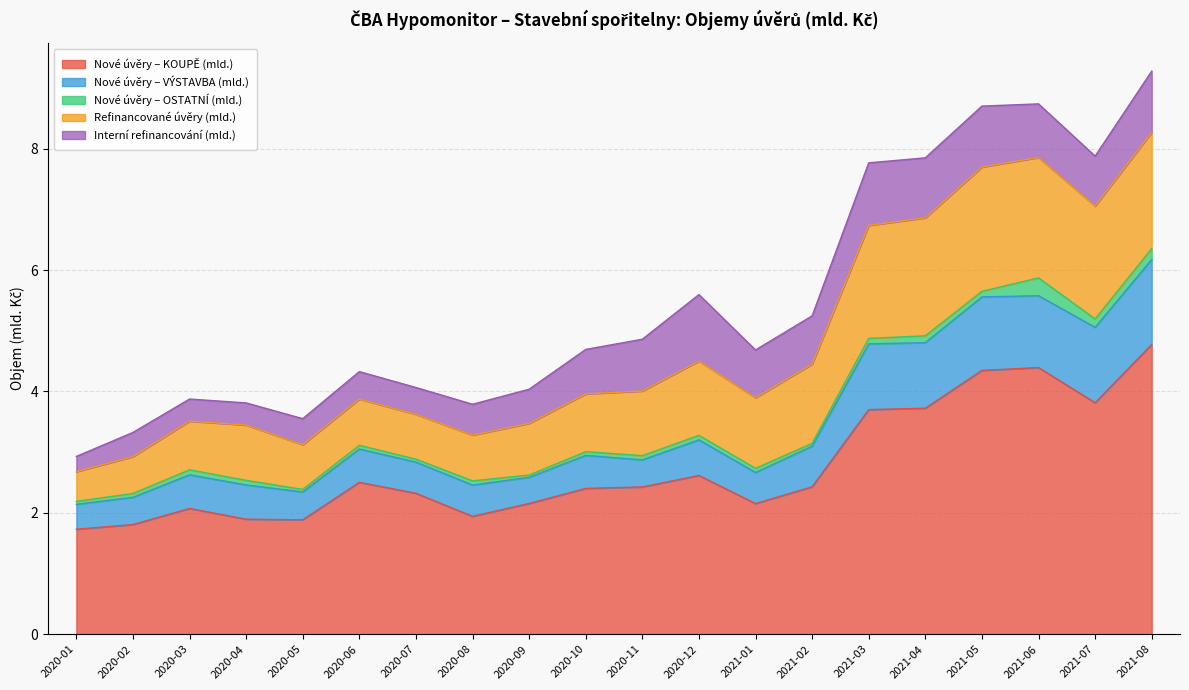

Is it true that Nové úvěry – KOUPĚ (mld.) equals 2.9 at 2020-01?

False